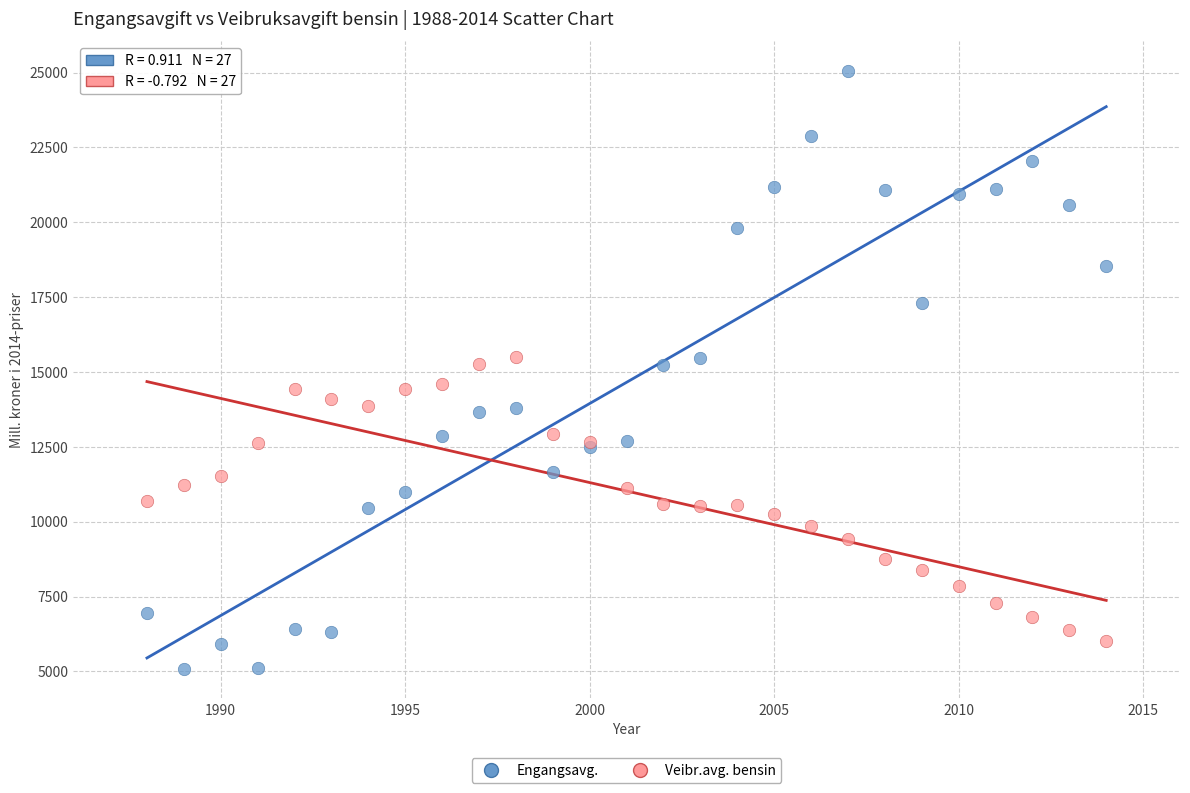

What are all the series names shown in the legend?

Engangsavg., Veibr.avg. bensin